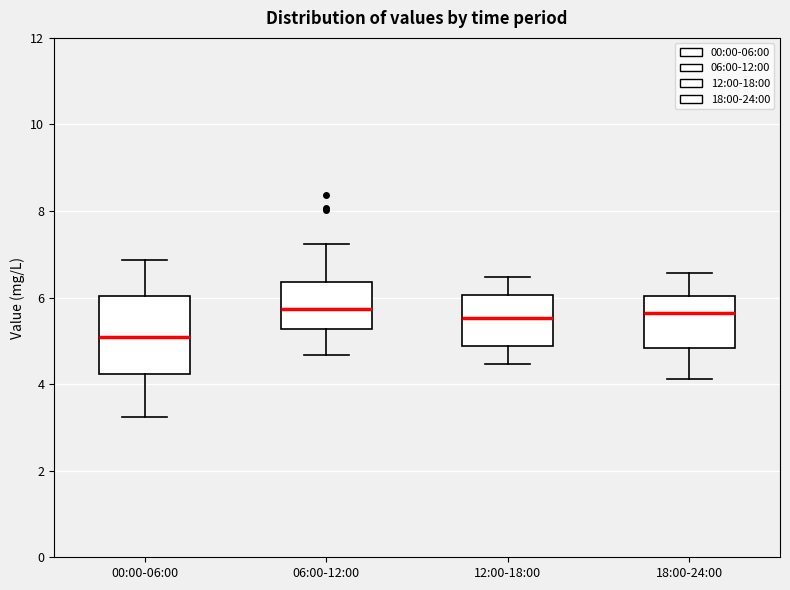

Reading left to right, read every box against the y-axis: the position of its median line, the range the box covers, and the ends of its whiskers. The values are not printed on the chart, so give them approximately, as read against the axis.

00:00-06:00: median 5.0, box 4.2 to 6.0, whiskers 3.2 to 6.8
06:00-12:00: median 5.8, box 5.2 to 6.4, whiskers 4.6 to 7.2
12:00-18:00: median 5.6, box 4.8 to 6.0, whiskers 4.4 to 6.4
18:00-24:00: median 5.6, box 4.8 to 6.0, whiskers 4.2 to 6.6